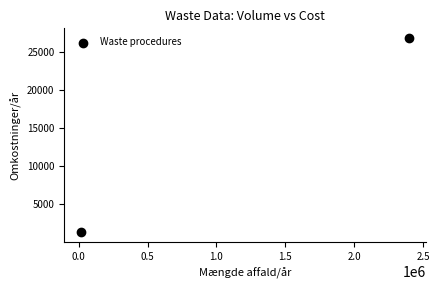

What is the range of X values (max minus min)?

2385600